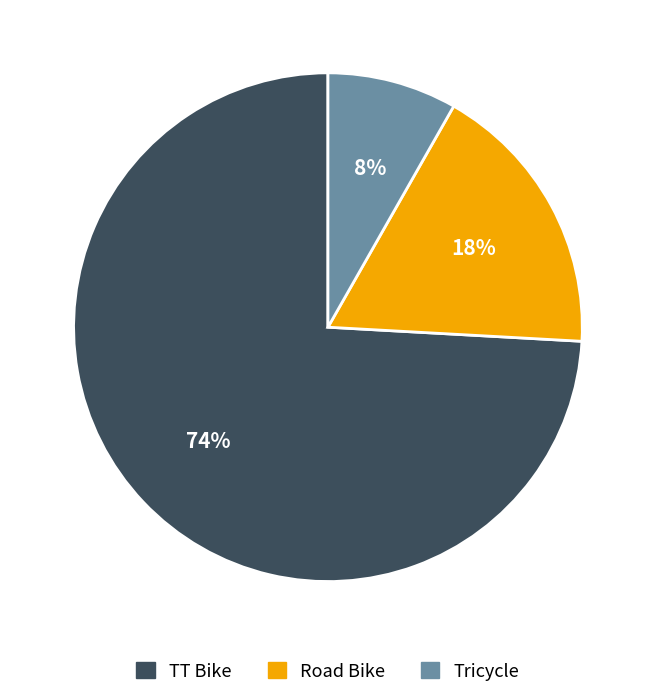

Which category has the smallest portion of the pie?

Tricycle